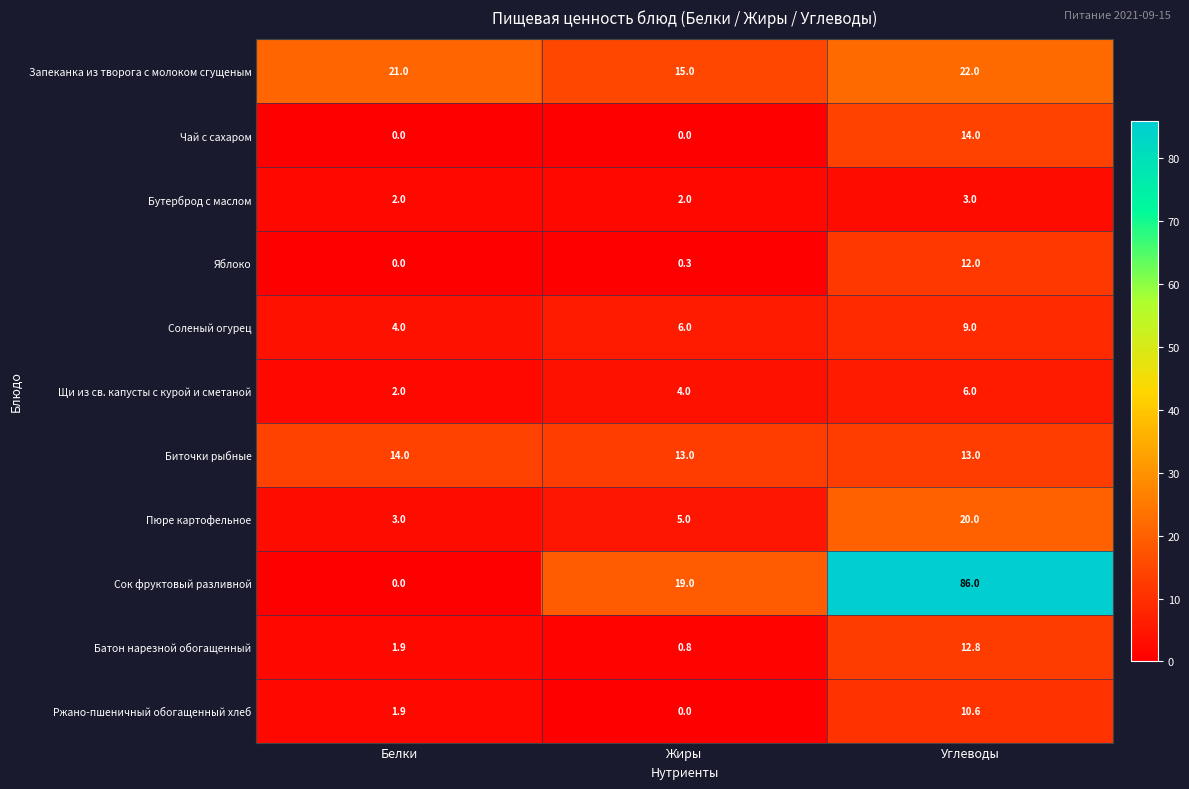

The value of Биточки рыбные at Жиры is 5.2. True or false?

False